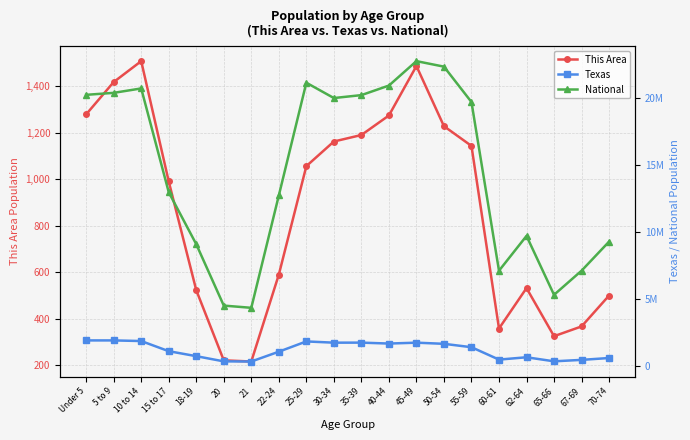

Which category has the lowest value in the Texas series?

21